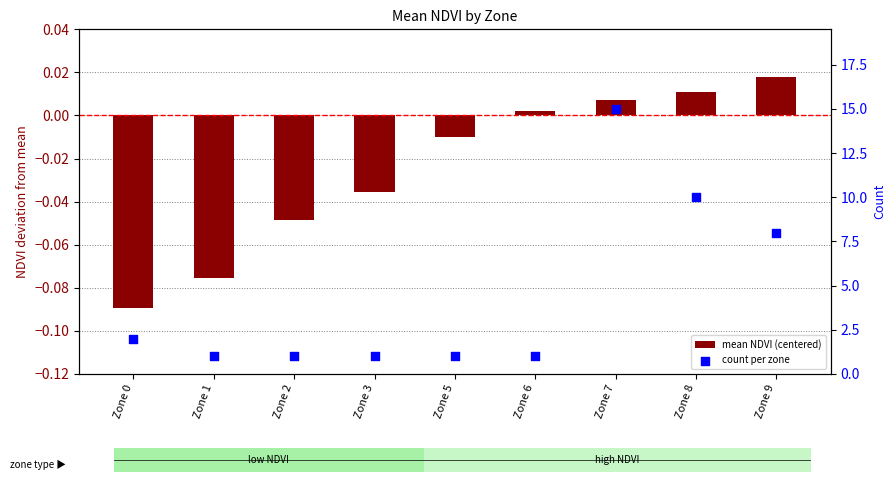

What are all the series names shown in the legend?

mean NDVI (centered), count per zone